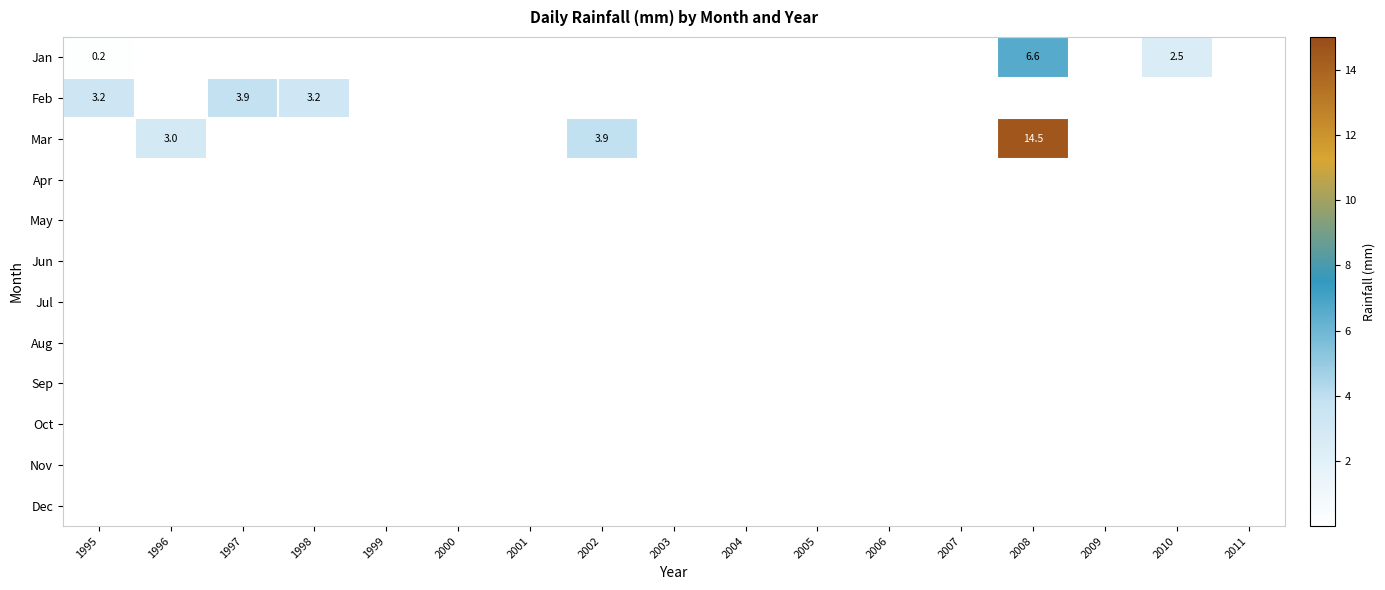

True or false: Oct has a value of 0.0 at 2002.

True